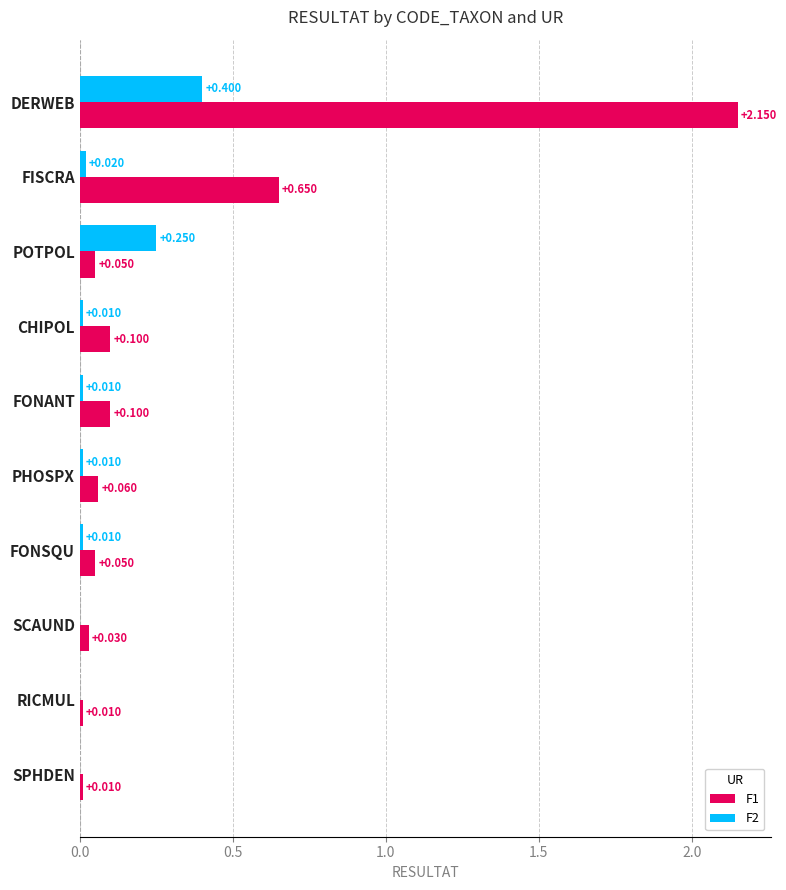

What is the average value of the F1 series?

0.3